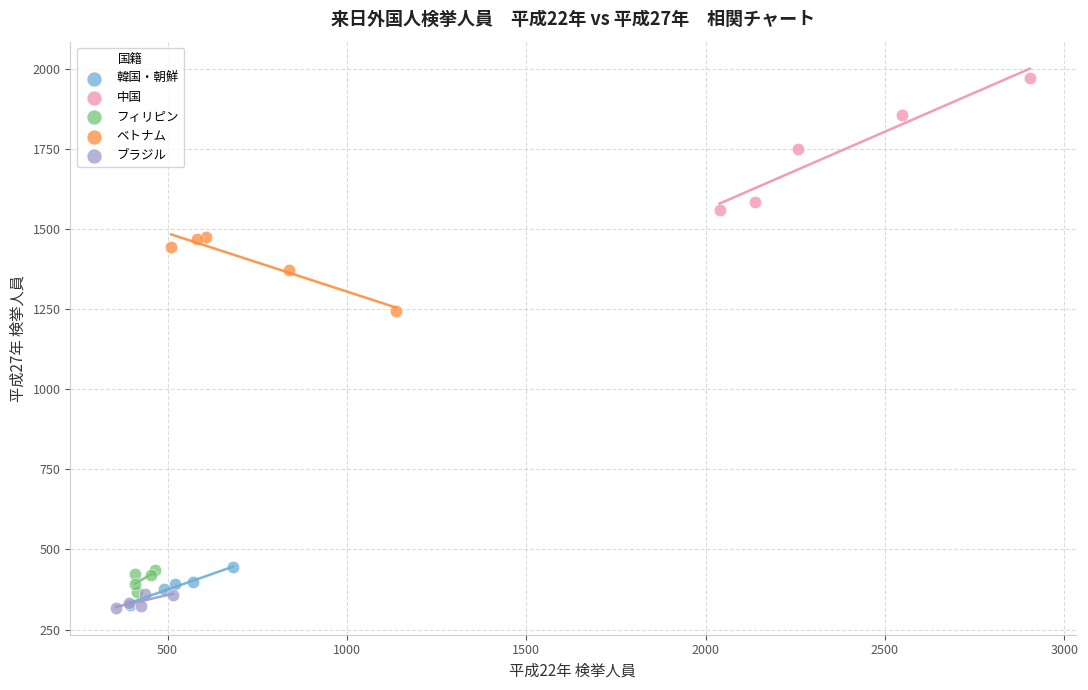

Which series reaches the maximum Y coordinate?

中国